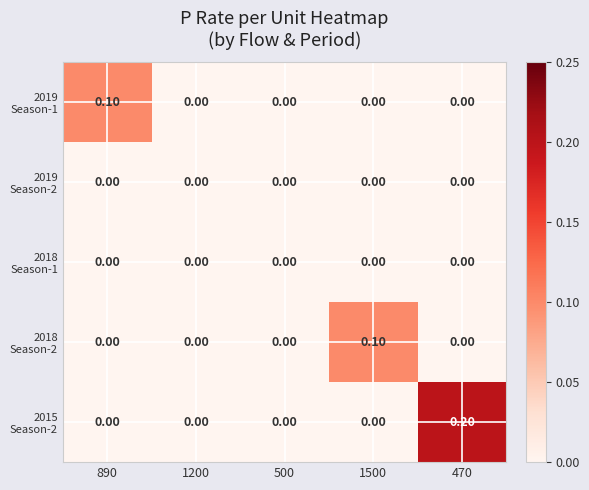

At which category is the sum across all series the highest?

470